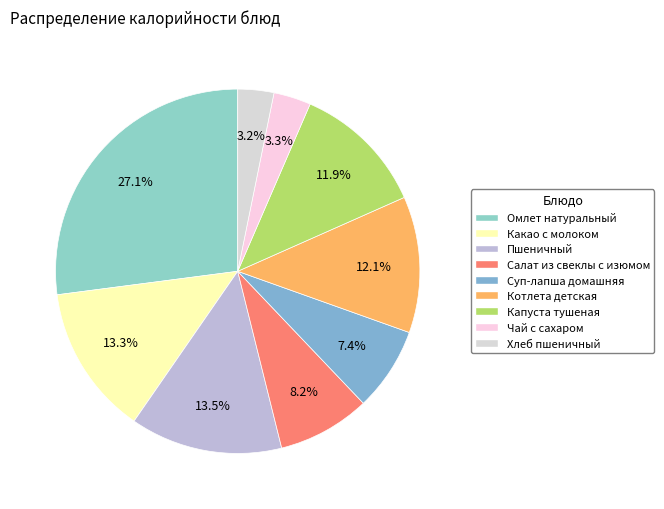

To the nearest percent, what is the difference between the Омлет натуральный and Хлеб пшеничный slice percentages?

24%